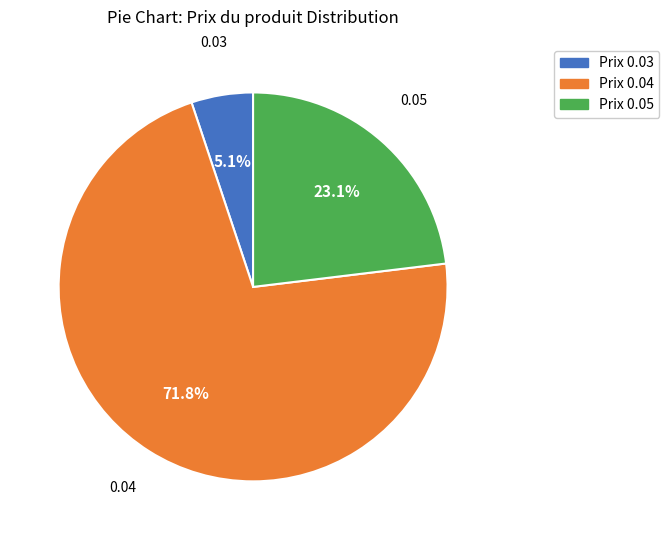

How many slices are in this pie chart?

3